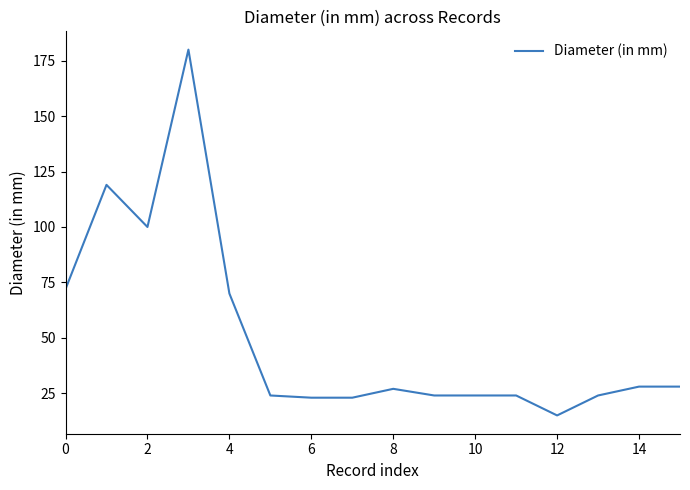

True or false: the data has more than 0 interior local peaks.

True